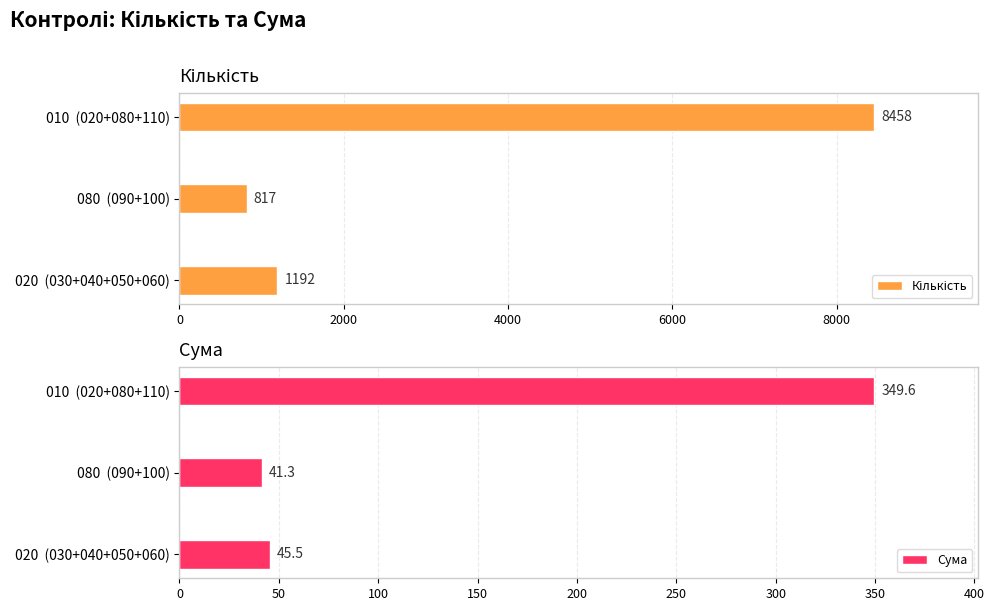

Is it true that Сума equals 24.7 at 080  (090+100)?

False